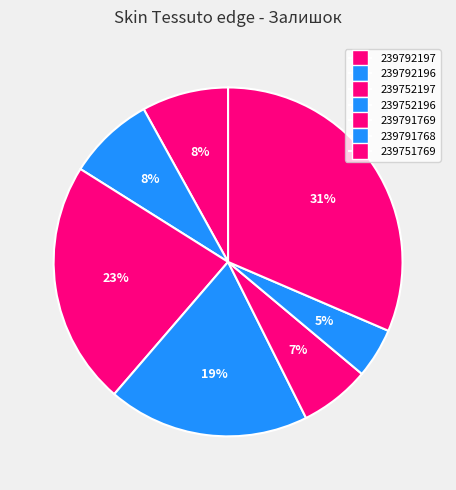

Is it true that 239752196 is 19% of the pie?

True